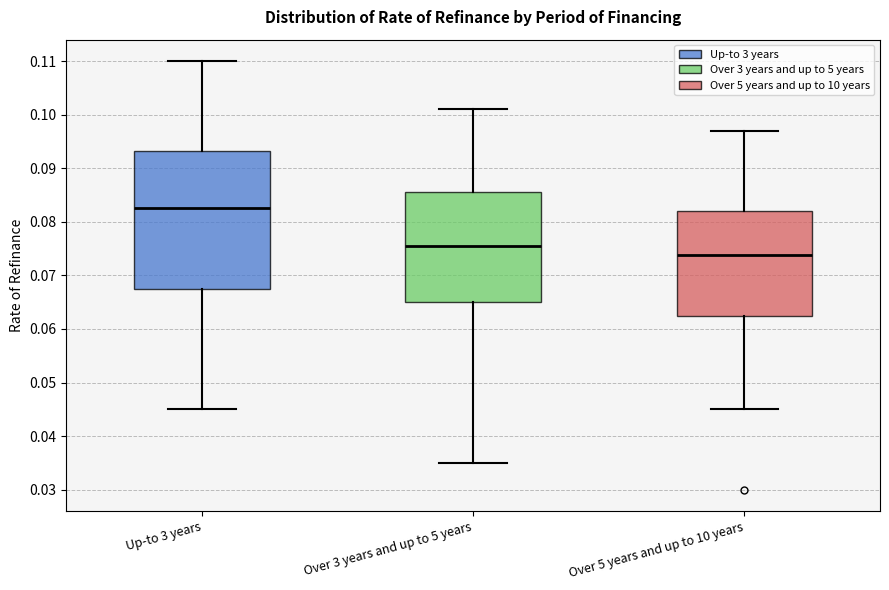

Which box has the highest median line?

Up-to 3 years